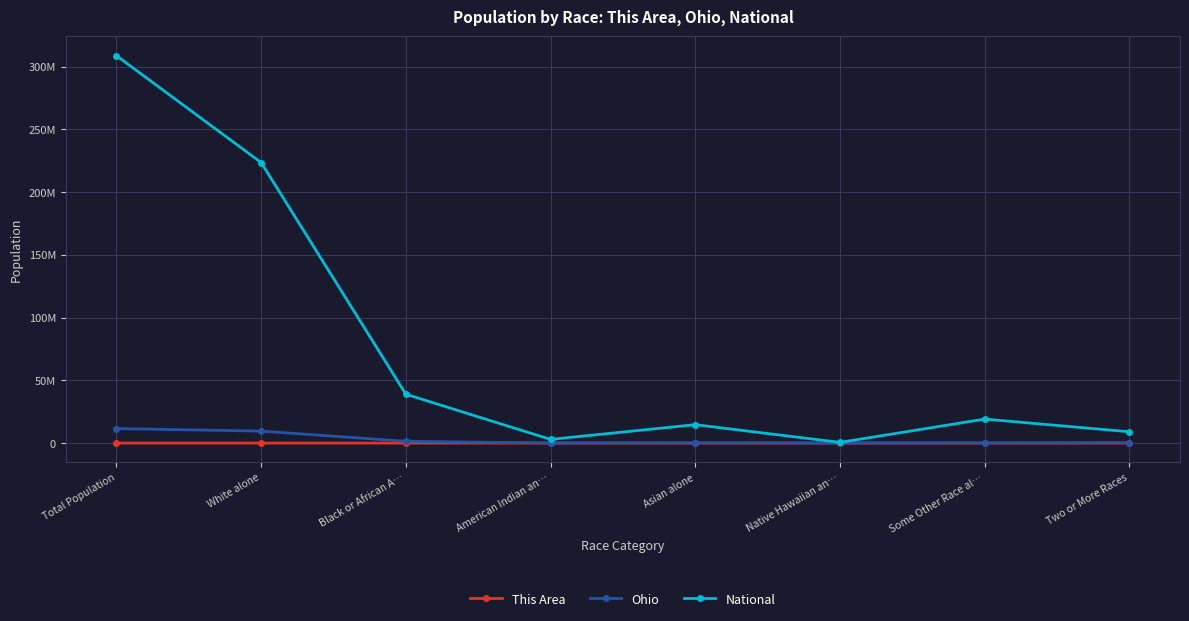

Between Native Hawaiian an… and Two or More Races, which series saw the biggest shift?

National